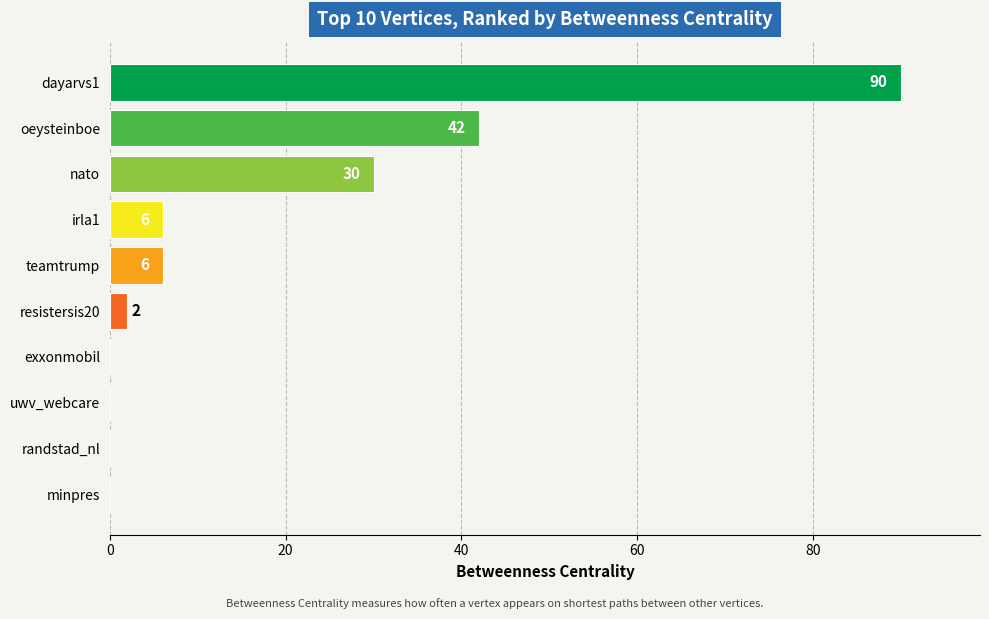

Approximately how many times larger is the value at irla1 compared to teamtrump?

1.0